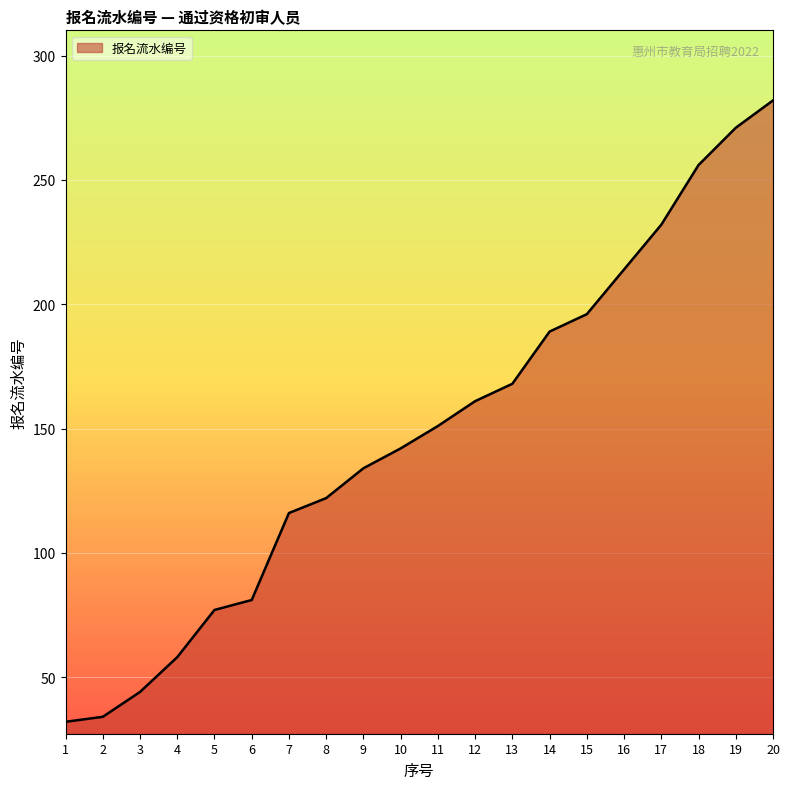

Which category has the highest value across all series?

20